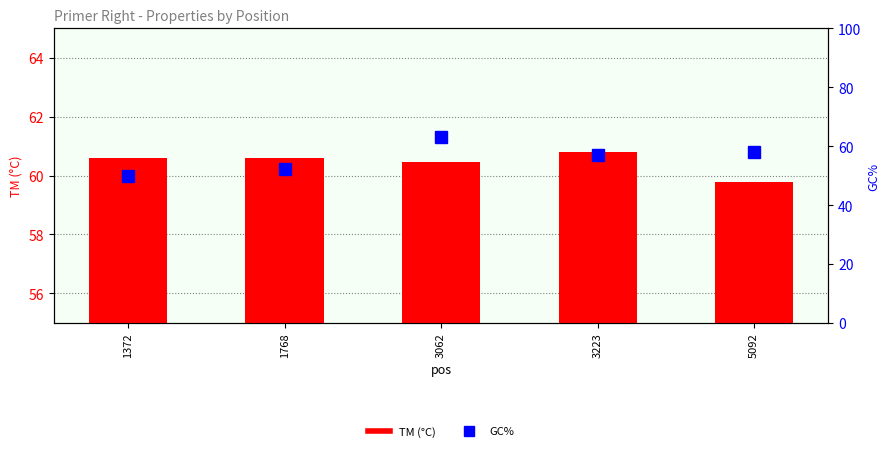

Reading left to right, what are all the values shown in this chart?

TM (°C): 1372=60.6	1768=60.6	3062=60.5	3223=60.8	5092=59.8
GC% (%): 1372=50.0	1768=52.2	3062=63.2	3223=57.1	5092=57.9